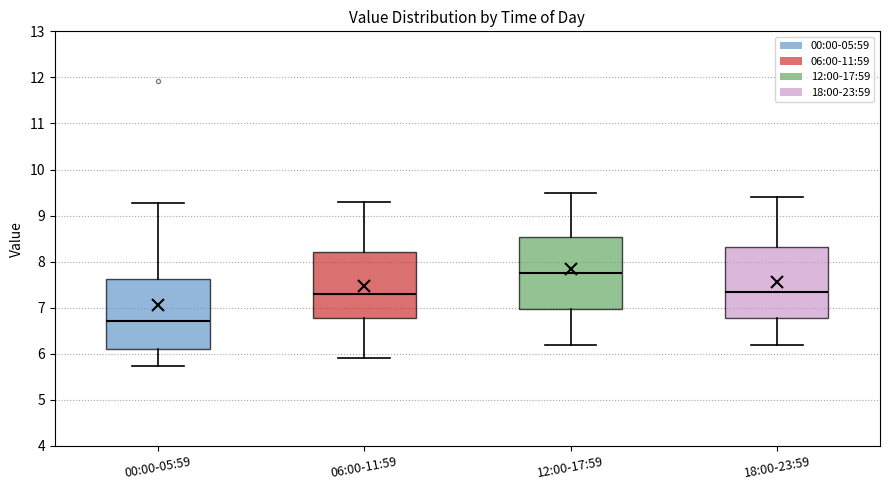

Which box has the lowest median line?

00:00-05:59